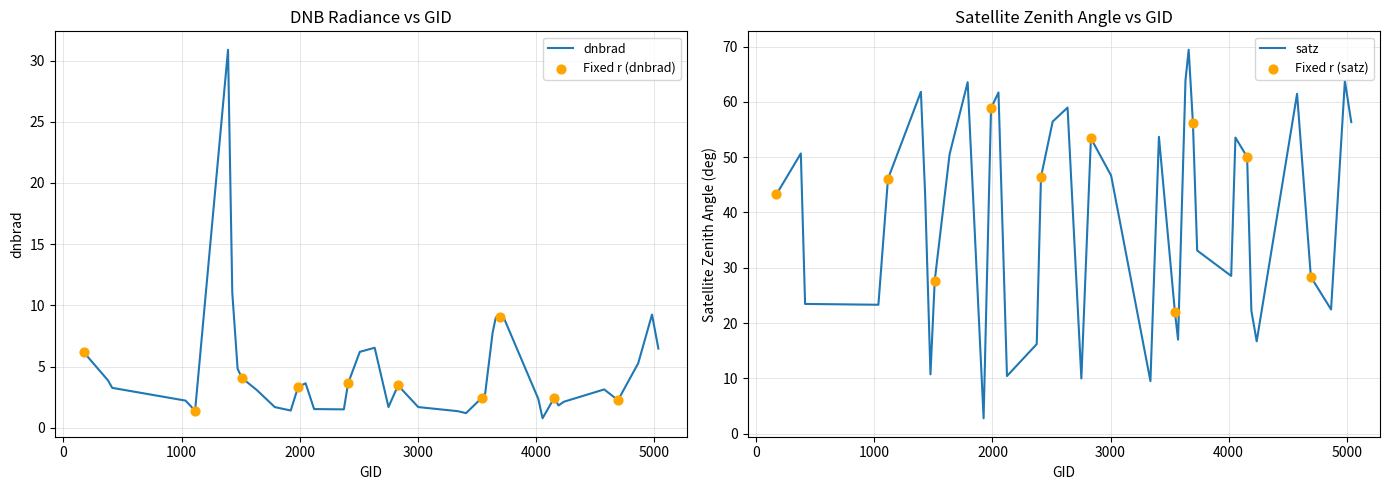

What is the minimum value for dnbrad?

0.8